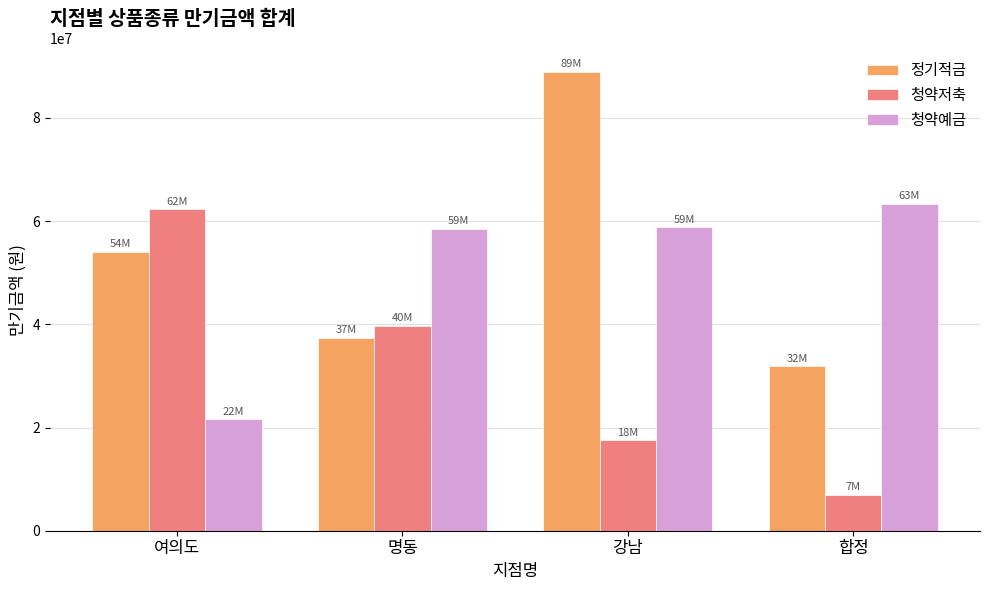

What is the maximum value for 청약예금?

63337000